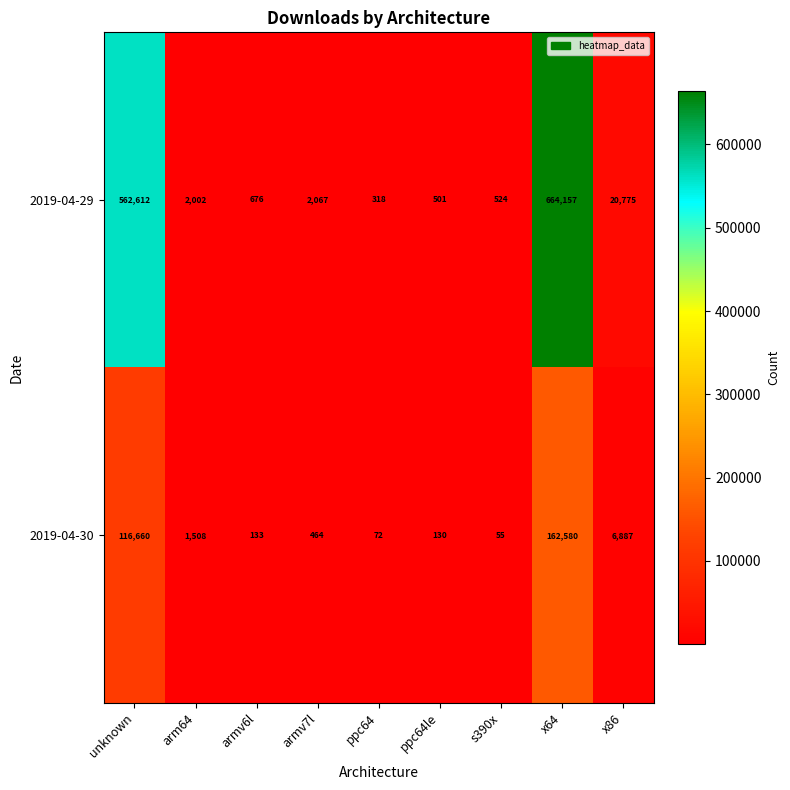

At x64, list the series in order from smallest to largest.

2019-04-30, 2019-04-29